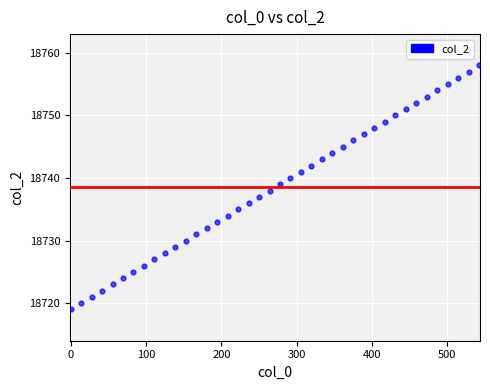

What is the range of Y values (max minus min)?

39